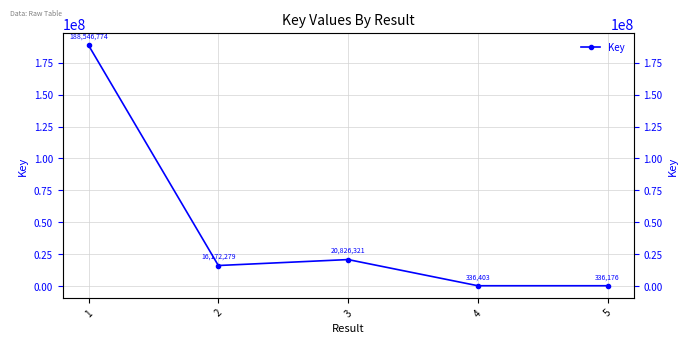

What is the smallest value displayed?

336176